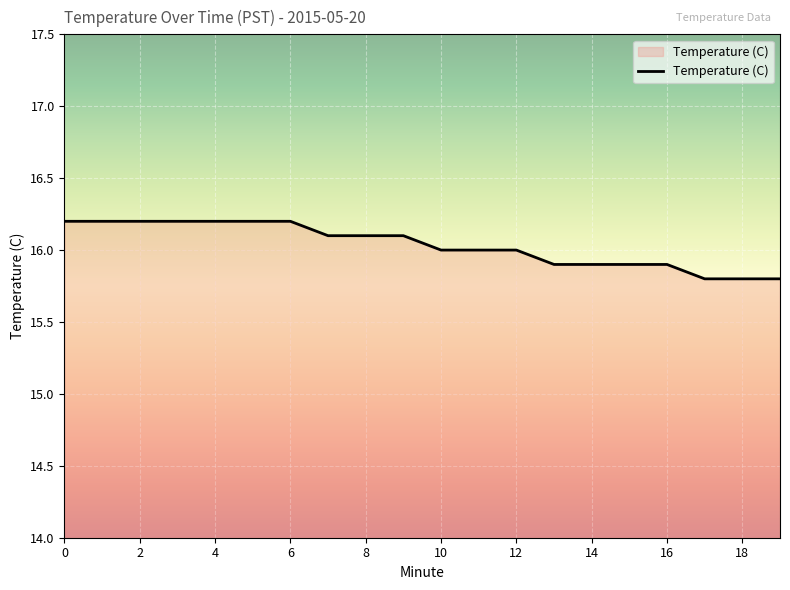

What is the difference between the maximum and minimum values?

0.4